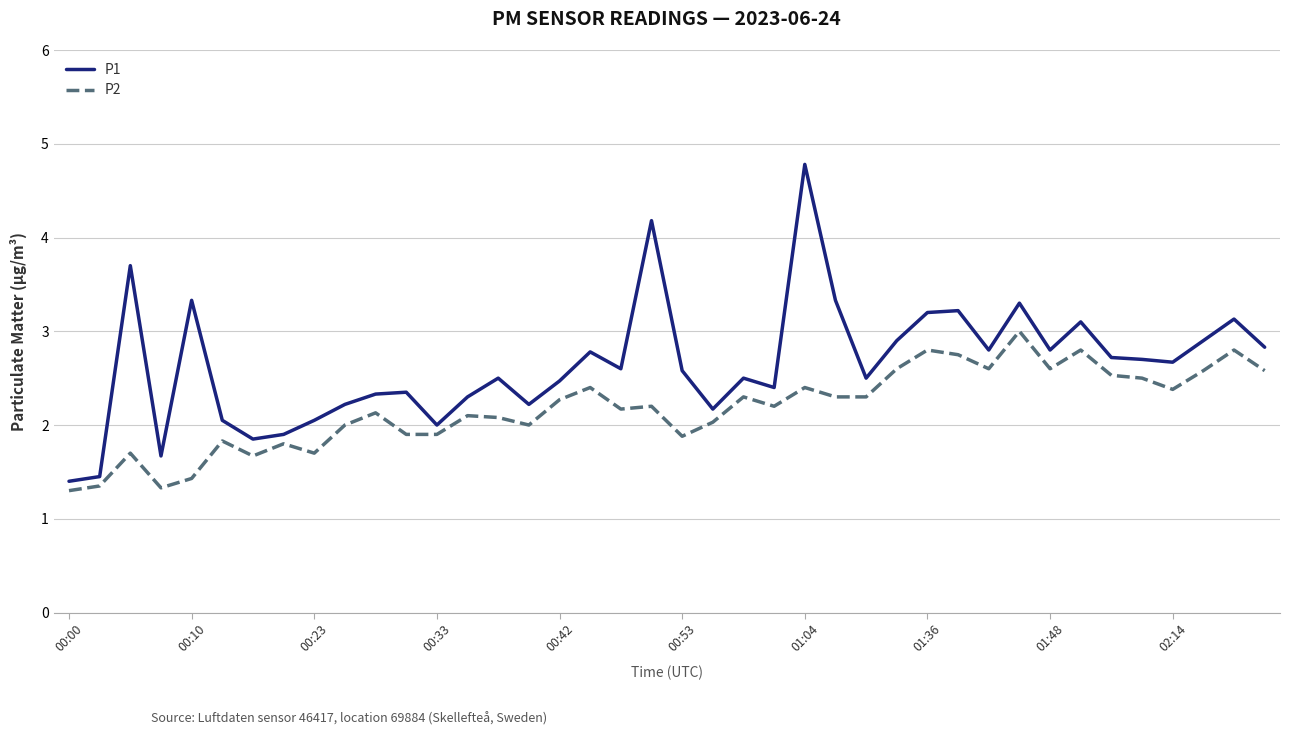

Which series has the largest total across all categories?

P1